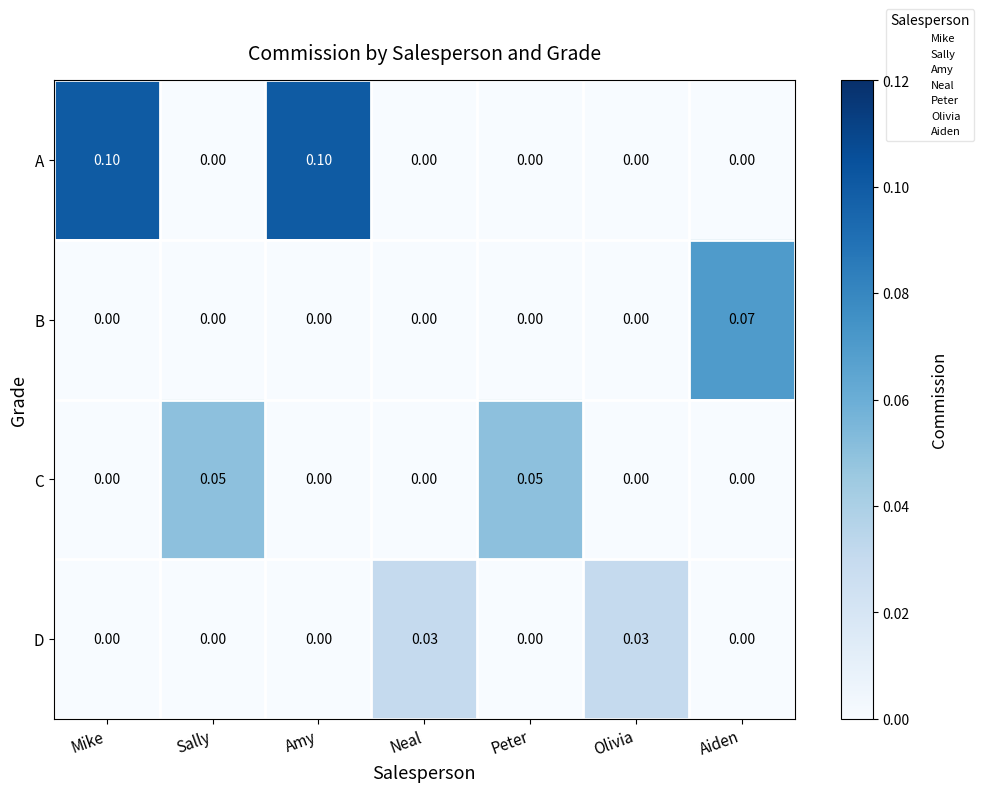

Is the value of A at Peter greater than the value of C at Sally?

No